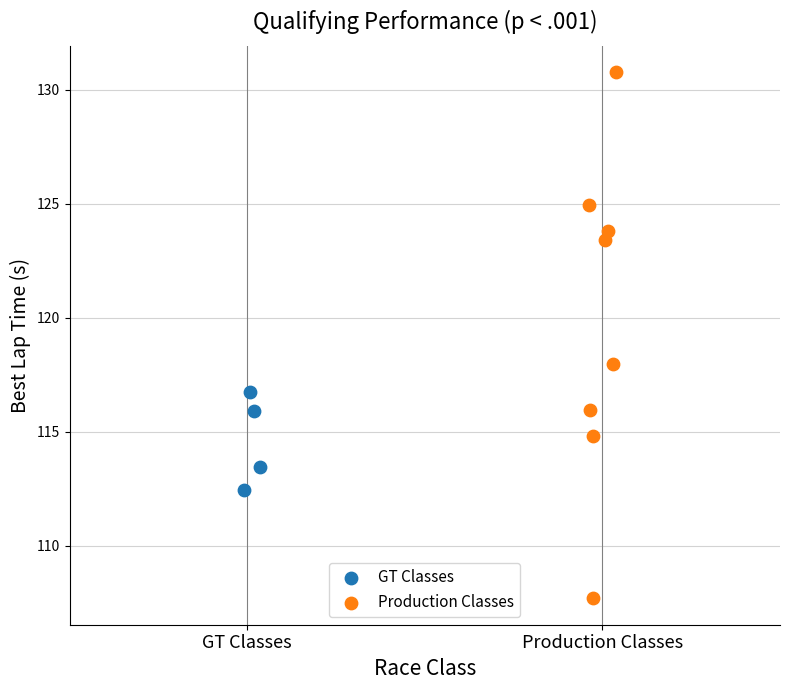

Which series contains the highest Y value?

Production Classes